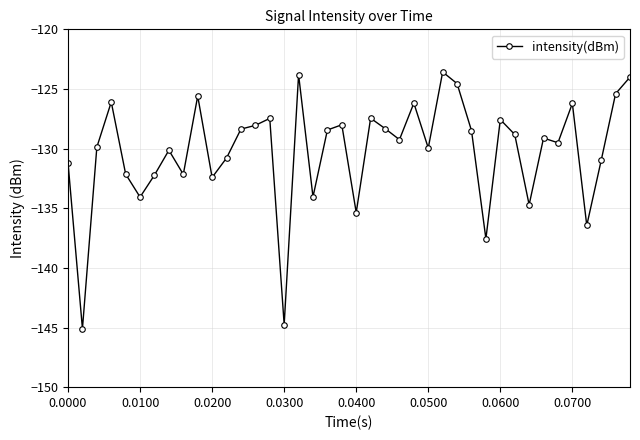

What is the smallest value displayed?

-145.1